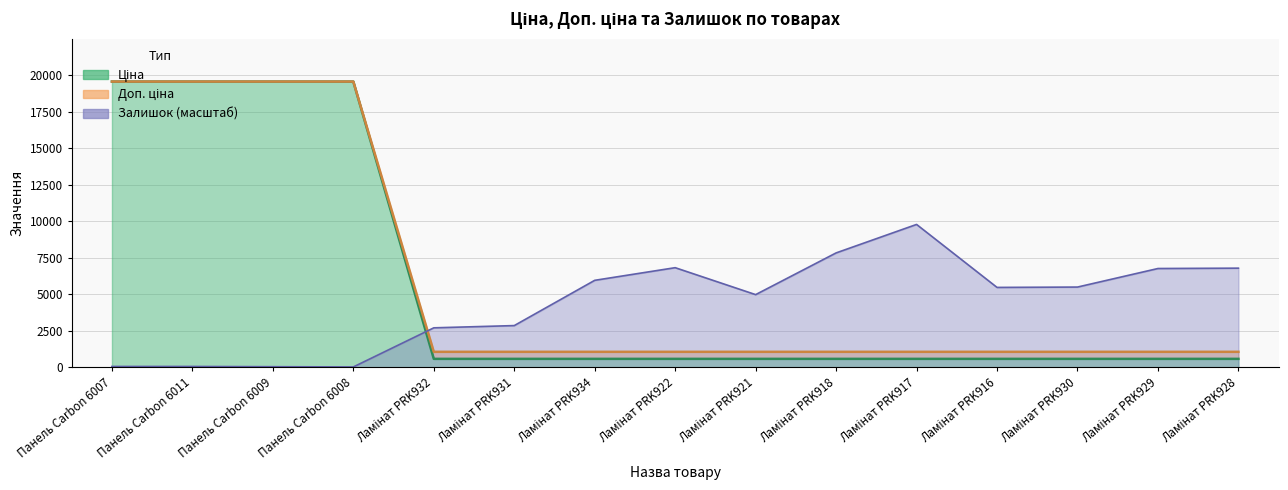

What position from the right is Ламінат PRK934?

9